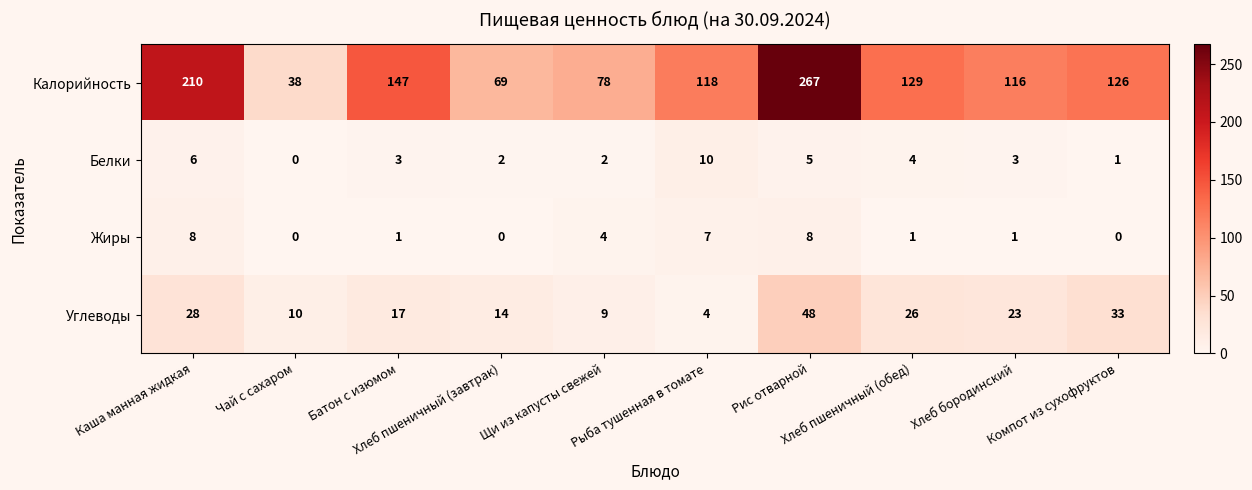

What is the sum of all Калорийность values?

1298